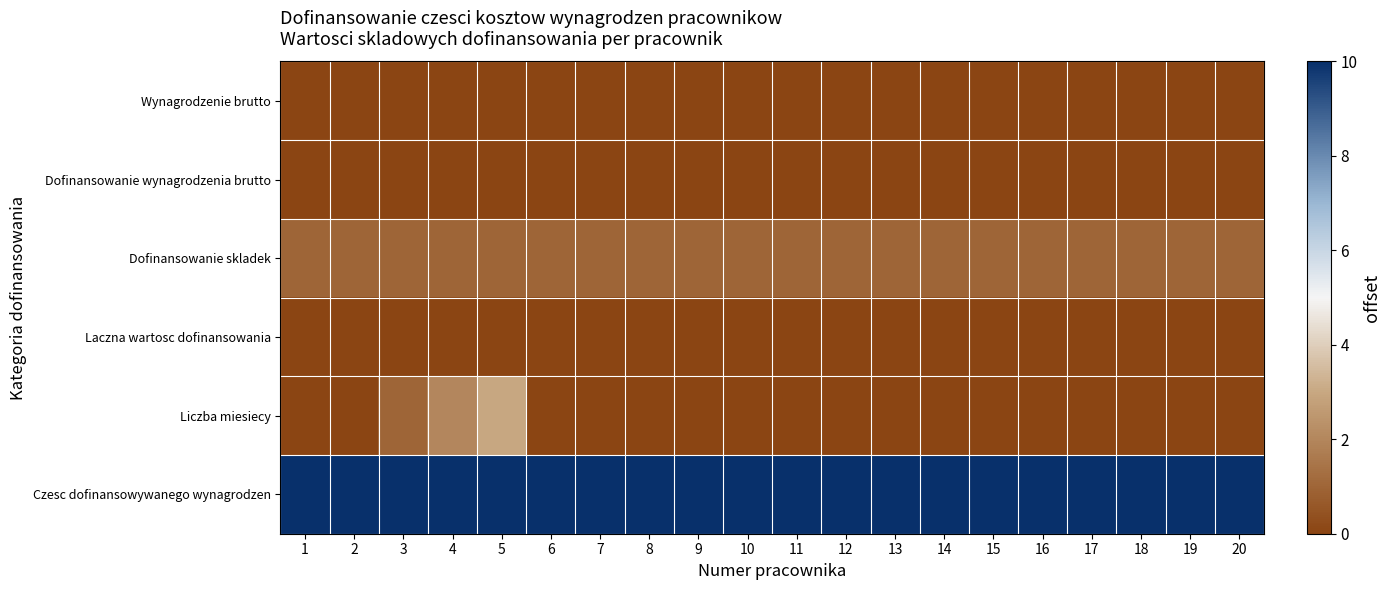

Reading right to left, extract all data points from this chart.

Wynagrodzenie brutto: 20=0	19=0	18=0	17=0	16=0	15=0	14=0	13=0	12=0	11=0	10=0	9=0	8=0	7=0	6=0	5=0	4=0	3=0	2=0	1=0
Dofinansowanie wynagrodzenia brutto: 20=0	19=0	18=0	17=0	16=0	15=0	14=0	13=0	12=0	11=0	10=0	9=0	8=0	7=0	6=0	5=0	4=0	3=0	2=0	1=0
Dofinansowanie skladek: 20=1	19=1	18=1	17=1	16=1	15=1	14=1	13=1	12=1	11=1	10=1	9=1	8=1	7=1	6=1	5=1	4=1	3=1	2=1	1=1
Laczna wartosc dofinansowania: 20=0	19=0	18=0	17=0	16=0	15=0	14=0	13=0	12=0	11=0	10=0	9=0	8=0	7=0	6=0	5=0	4=0	3=0	2=0	1=0
Liczba miesiecy: 20=0	19=0	18=0	17=0	16=0	15=0	14=0	13=0	12=0	11=0	10=0	9=0	8=0	7=0	6=0	5=3	4=2	3=1	2=0	1=0
Czesc dofinansowywanego wynagrodzen: 20=10	19=10	18=10	17=10	16=10	15=10	14=10	13=10	12=10	11=10	10=10	9=10	8=10	7=10	6=10	5=10	4=10	3=10	2=10	1=10